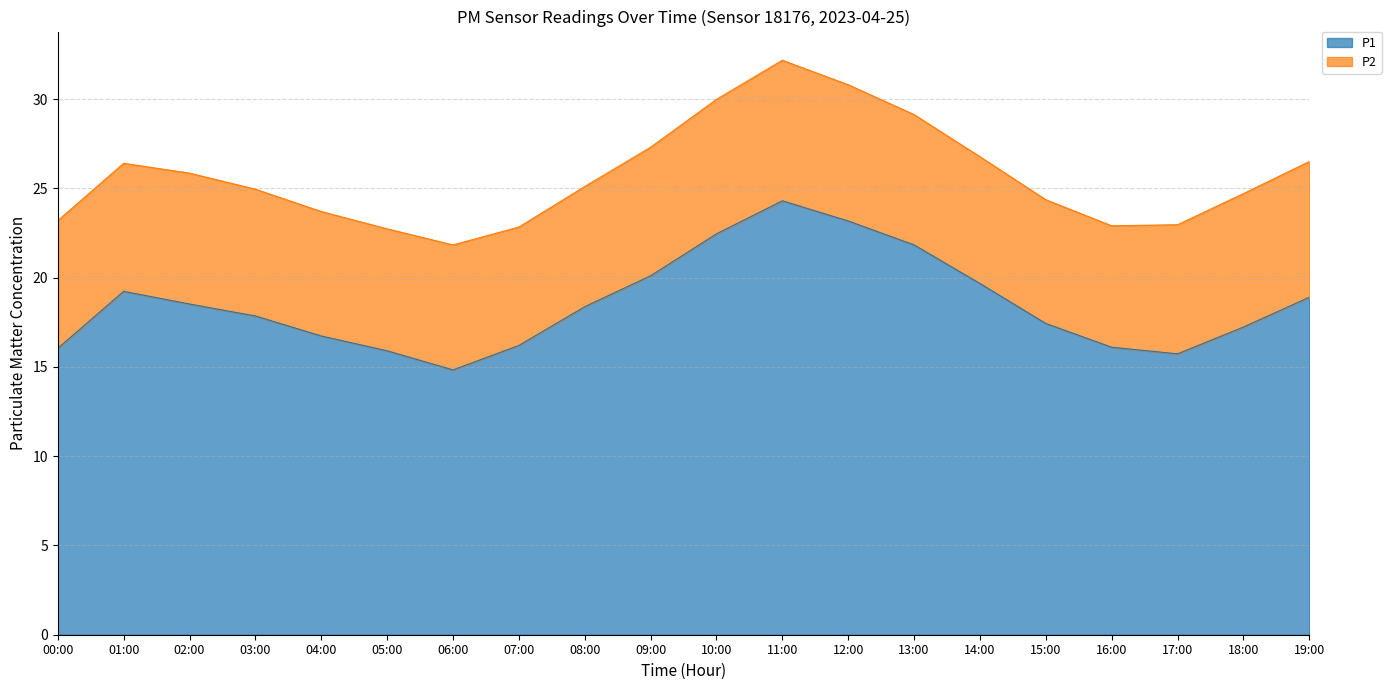

The chart shows a value of 25.4 at 17:00. True or false?

False